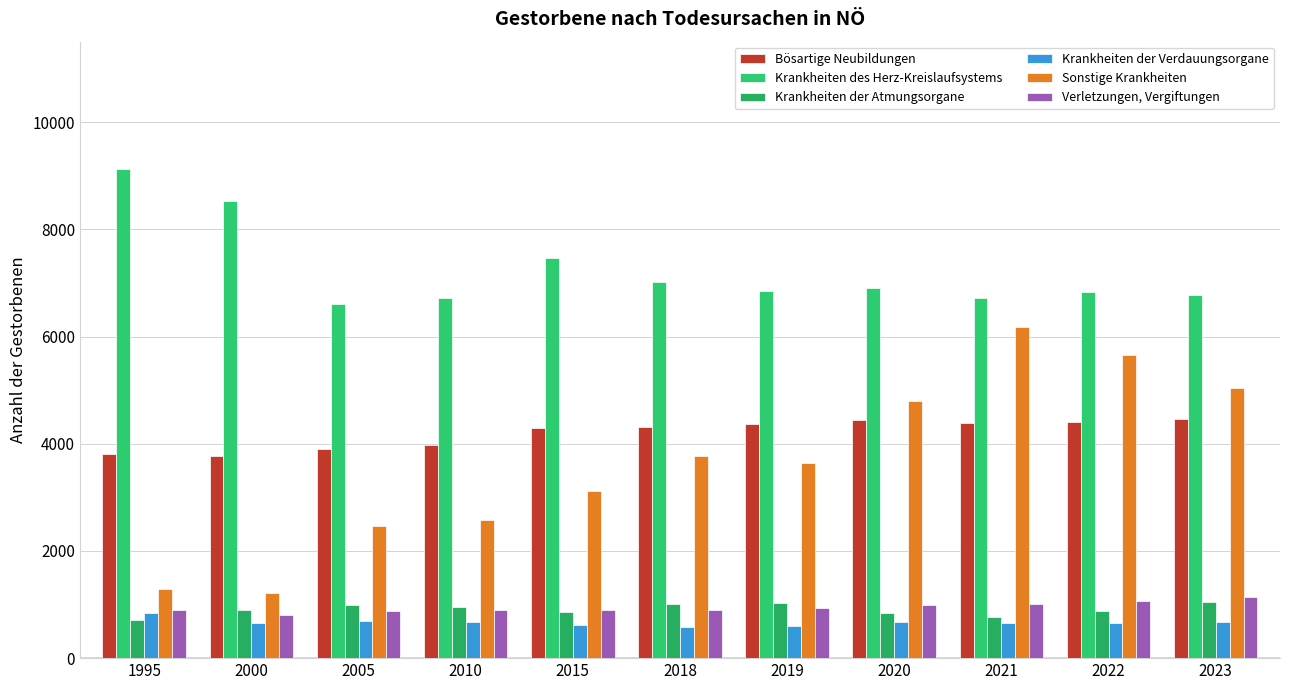

What is the greatest value displayed?

9133